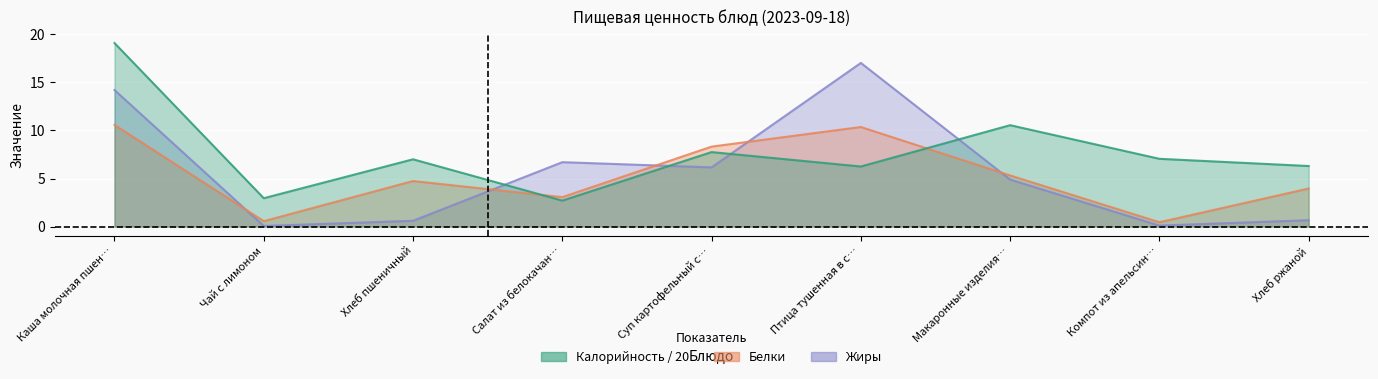

How many interior local peaks does the Калорийность series have?

3